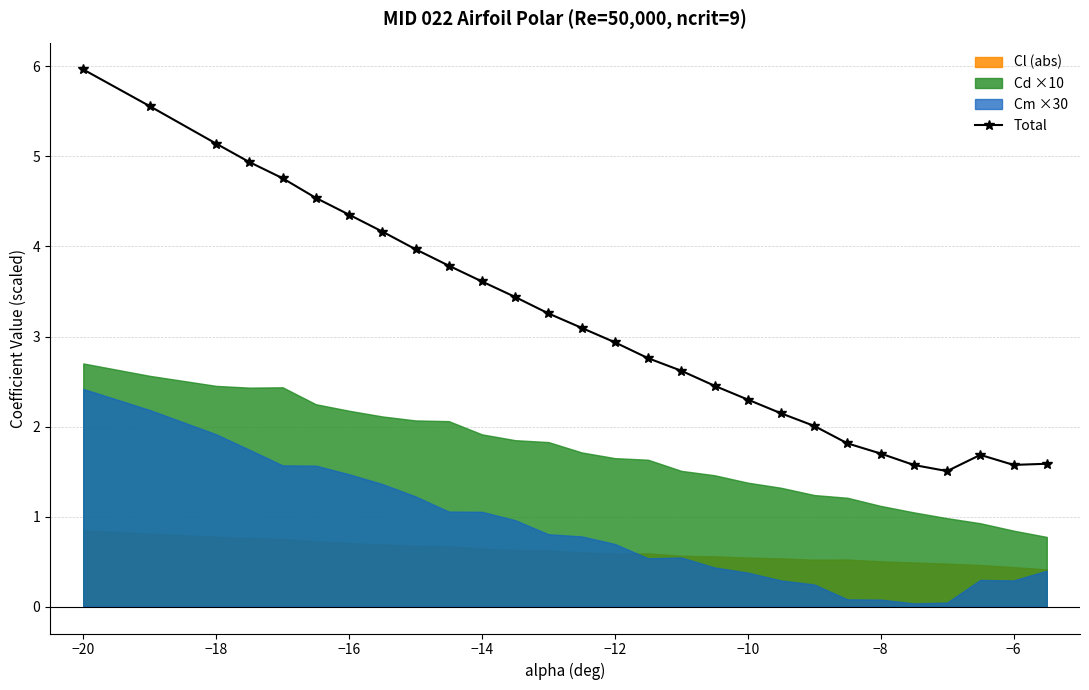

The Total series shows 2.3 at −10. True or false?

True